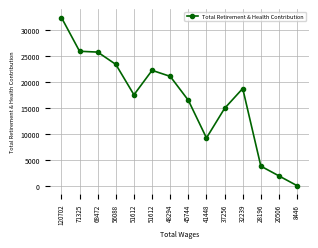

How many points are lower than both their immediate neighbors (excluding endpoints)?

2